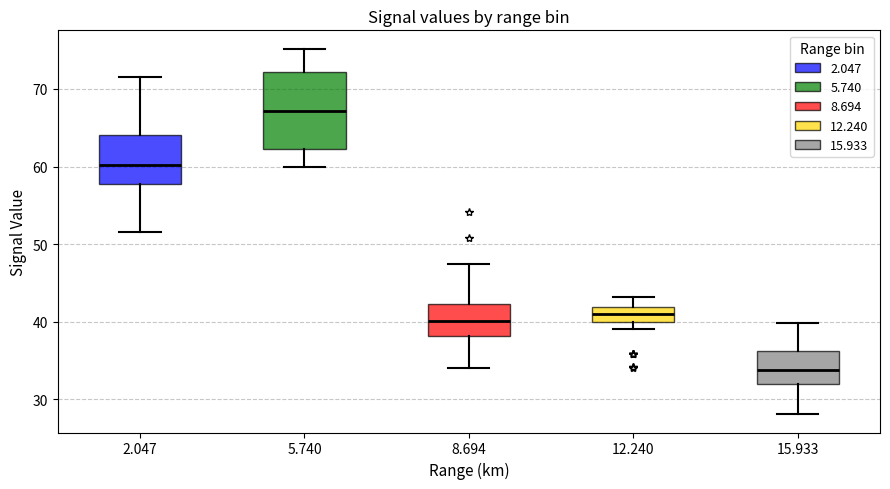

Which box is the tallest, from its lower edge to its upper edge?

5.740